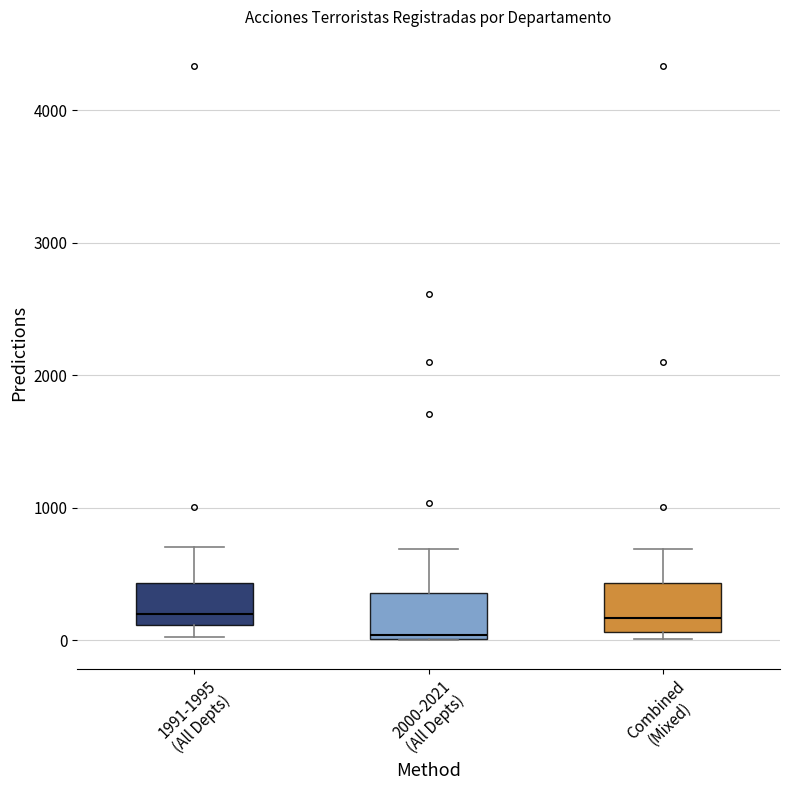

Where is the upper edge of the box for 1991-1995 (All Depts) on the y-axis? The values are not printed on the chart, so give them approximately, as read against the axis.

400